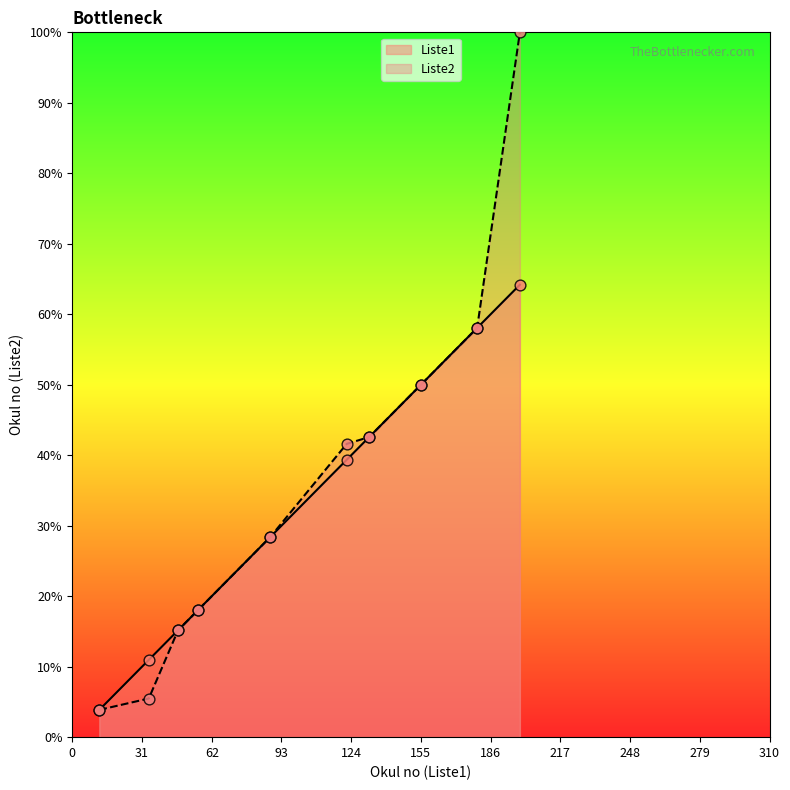

At which category is the sum across all series the highest?

199